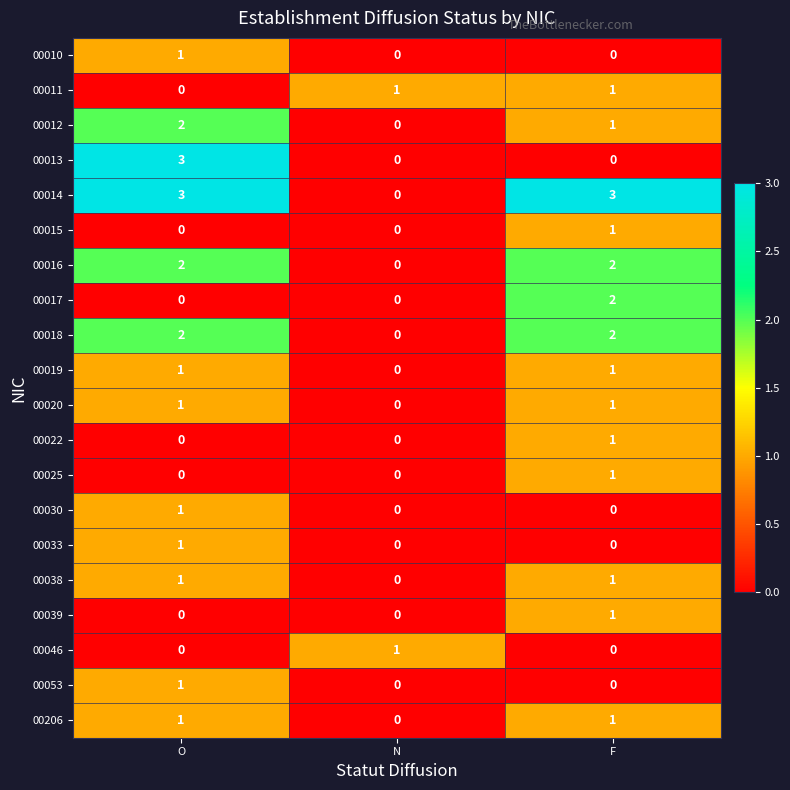

Between N and F, which series saw the biggest shift?

00014